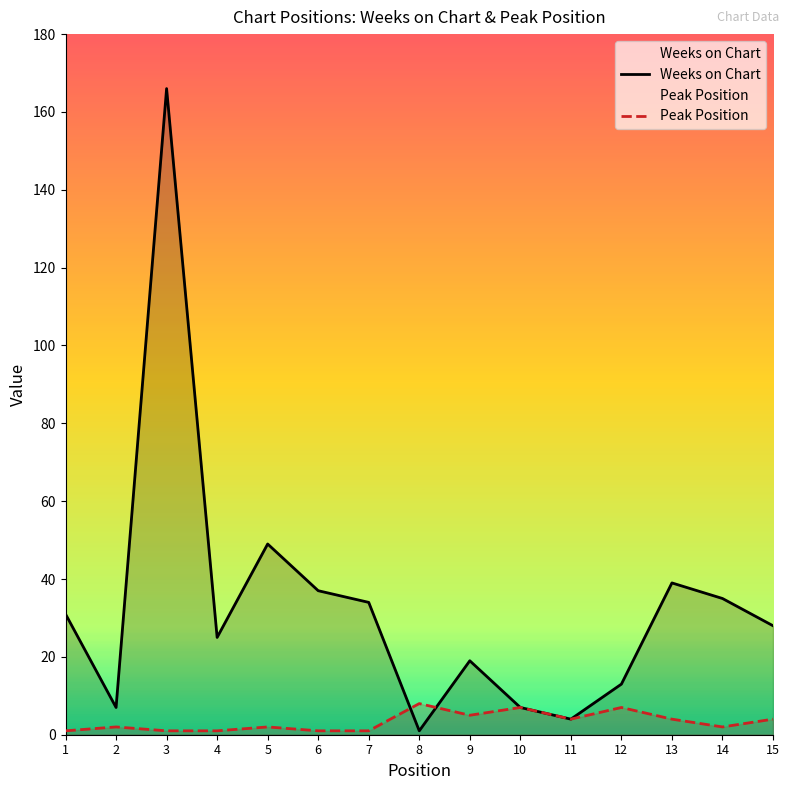

Between 5 and 15, which is larger?

5